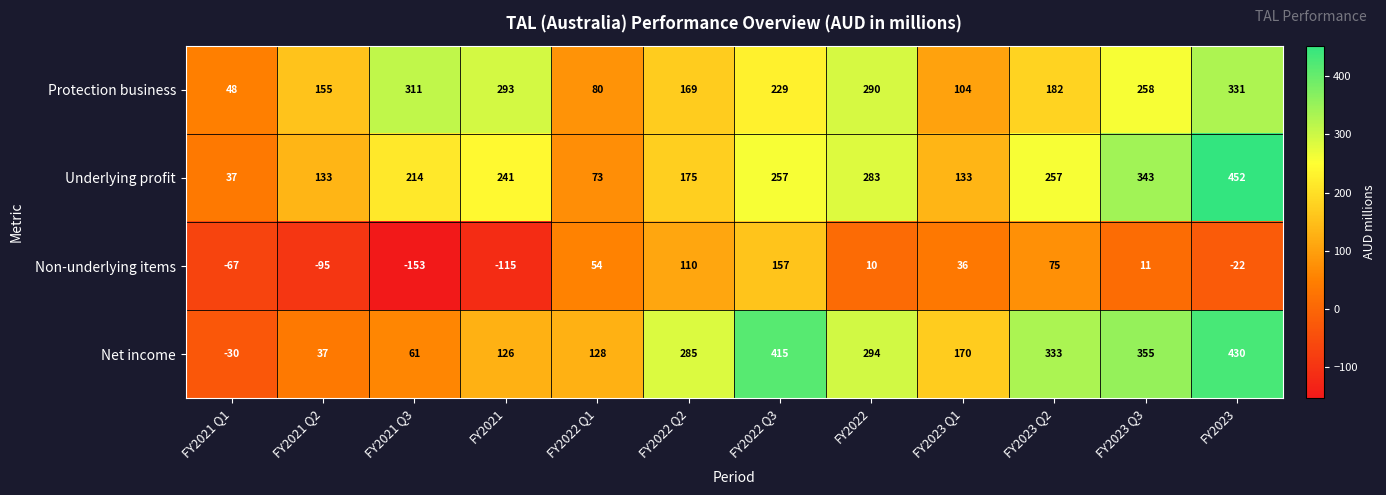

At how many categories does at least one series exceed 32?

12